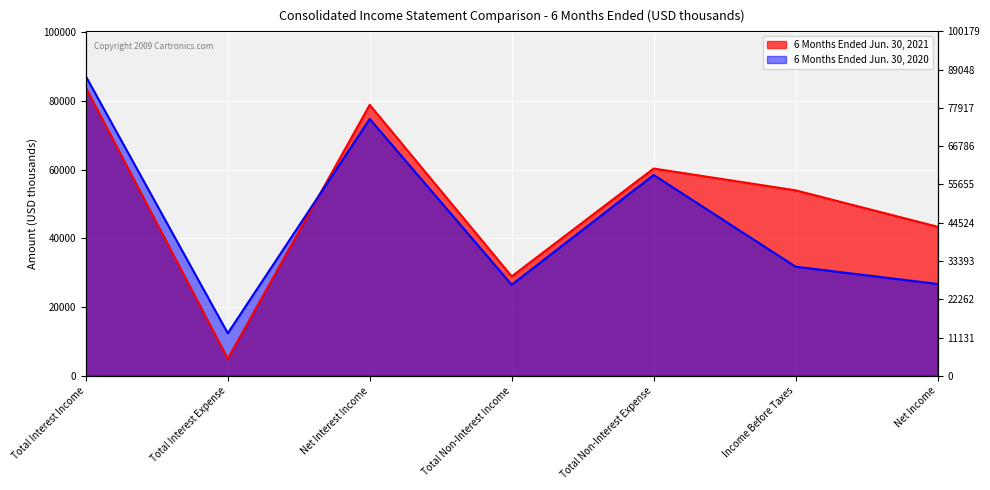

Where does the 6 Months Ended Jun. 30, 2020 series first go above 31753?

Total Interest Income